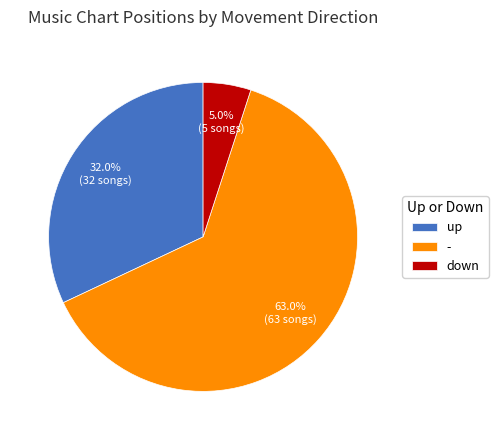

What percentage is the down slice, to the nearest percent?

5%